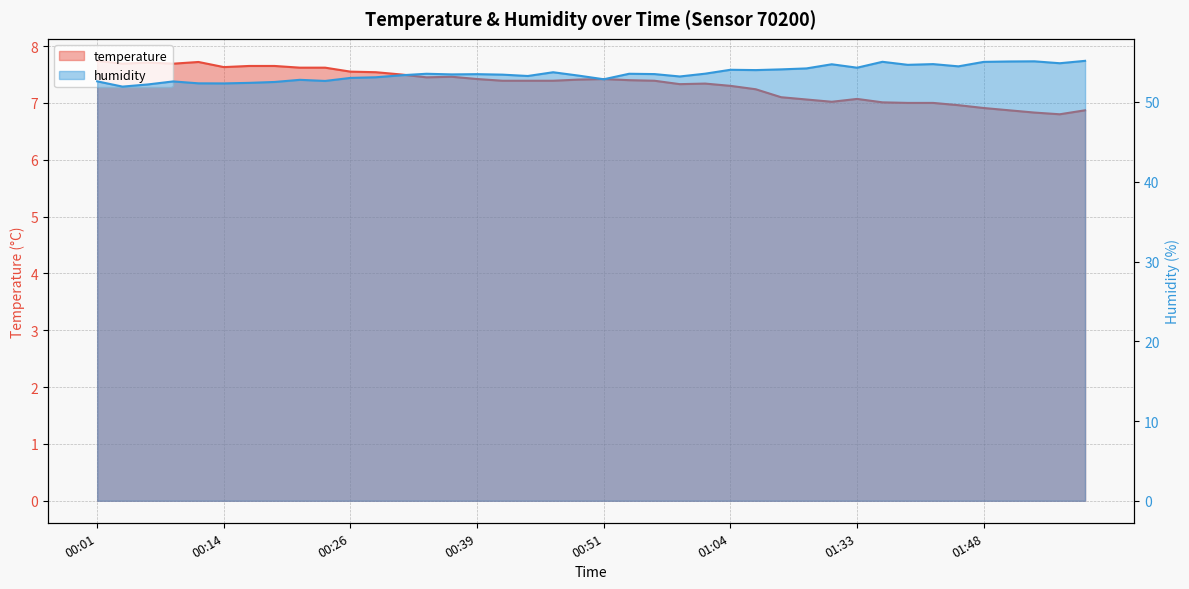

At how many categories does at least one series exceed 31?

40